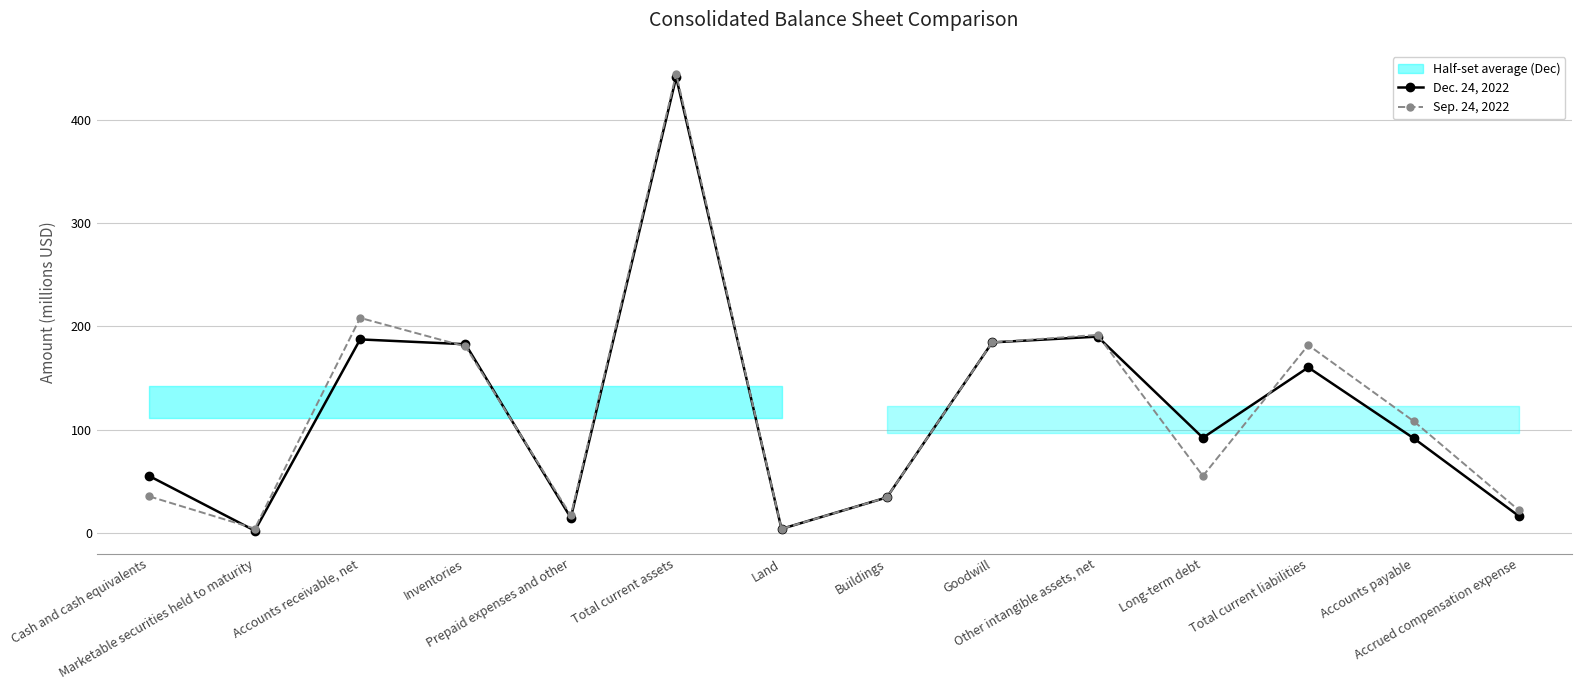

How many intersections are there between Sep. 24, 2022 and Dec. 24, 2022?

5